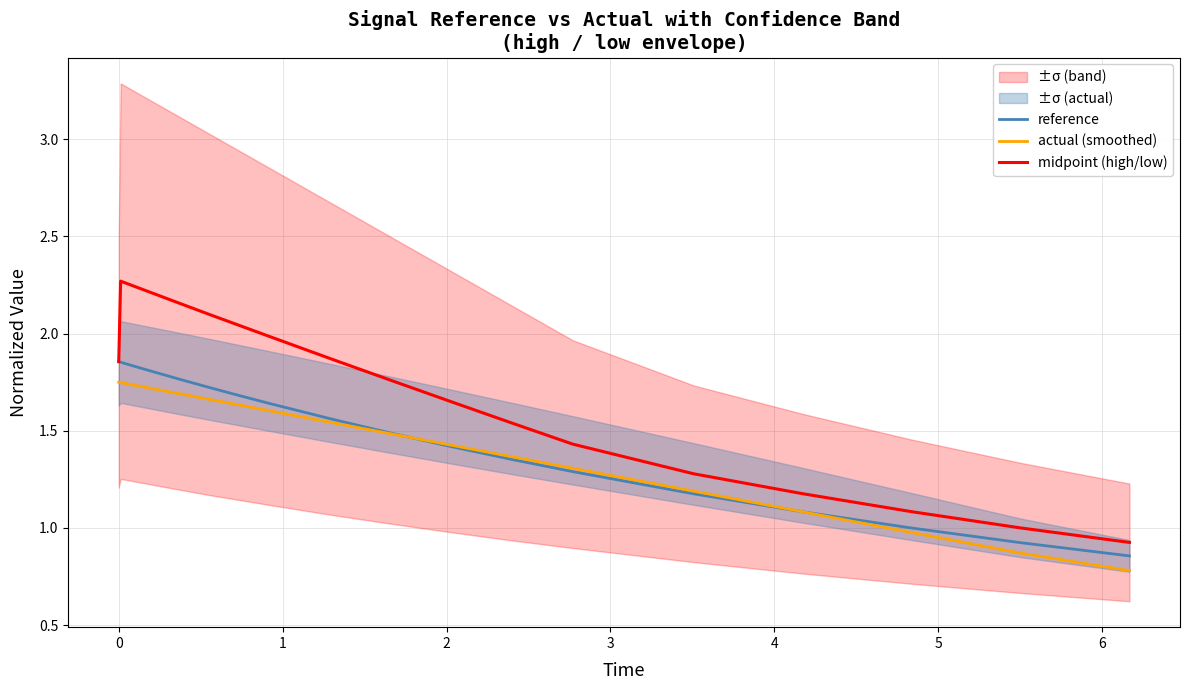

True or false: midpoint (high/low) and actual (smoothed) intersect in this chart.

False